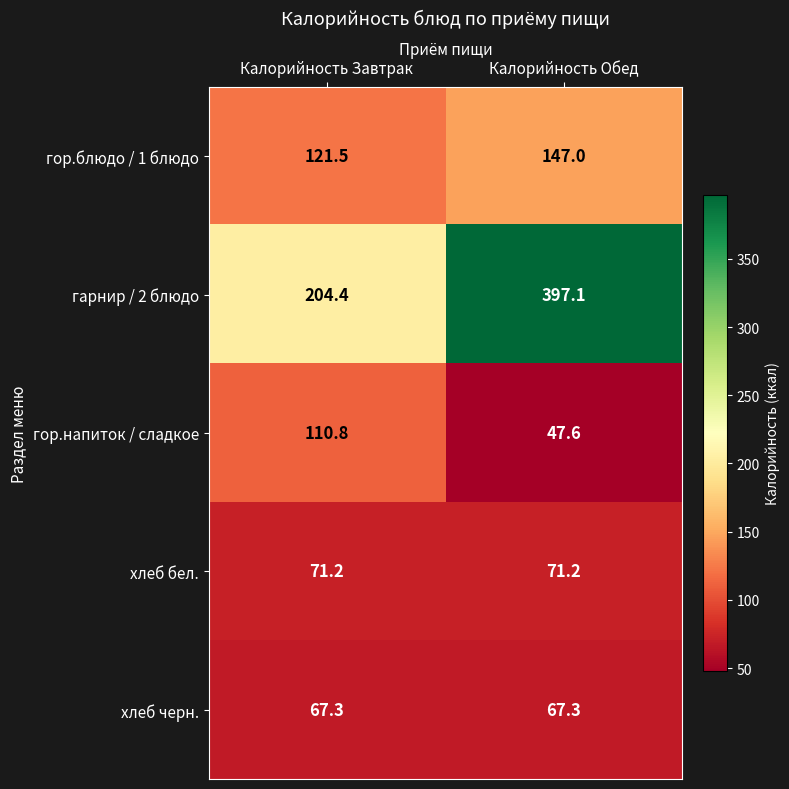

How many data points does each series have?

2